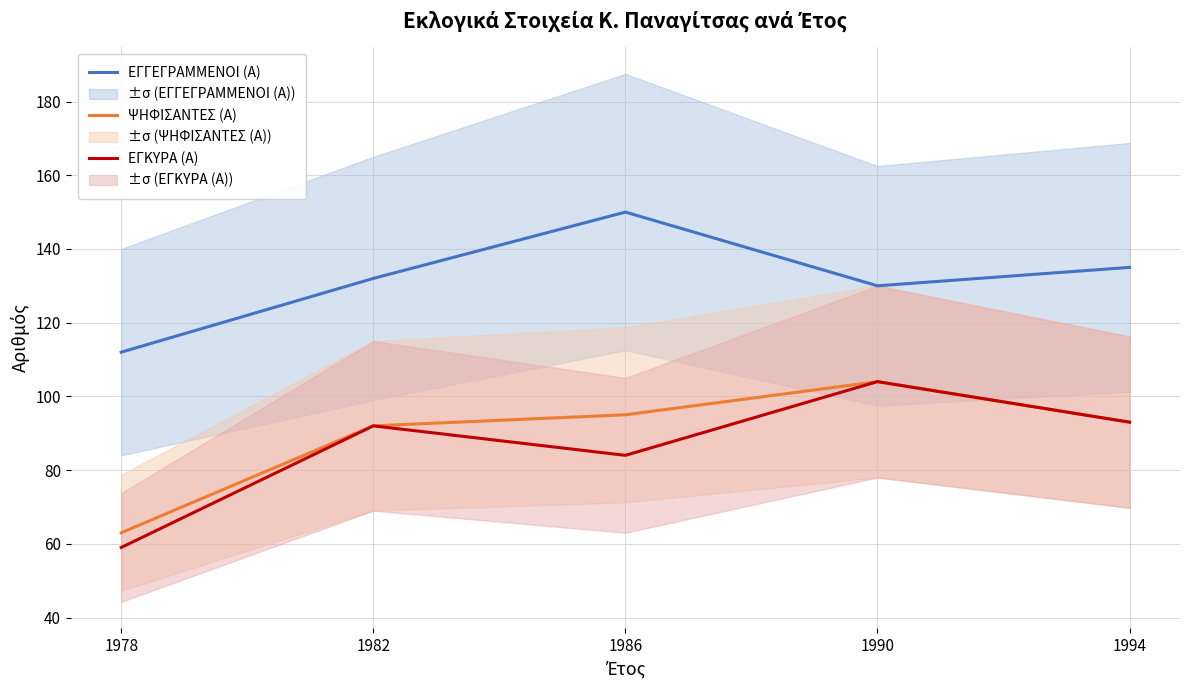

Is it true that ΨΗΦΙΣΑΝΤΕΣ (Α) equals 82 at 1978?

False